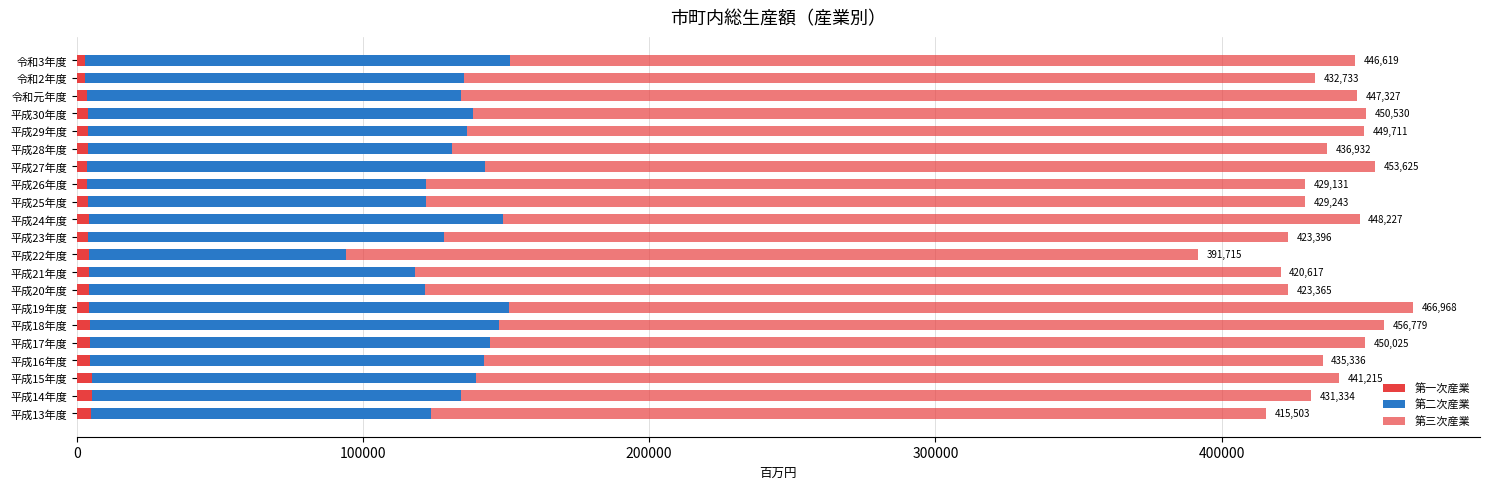

Rank the series by their maximum value, from highest to lowest.

第三次産業, 第二次産業, 第一次産業